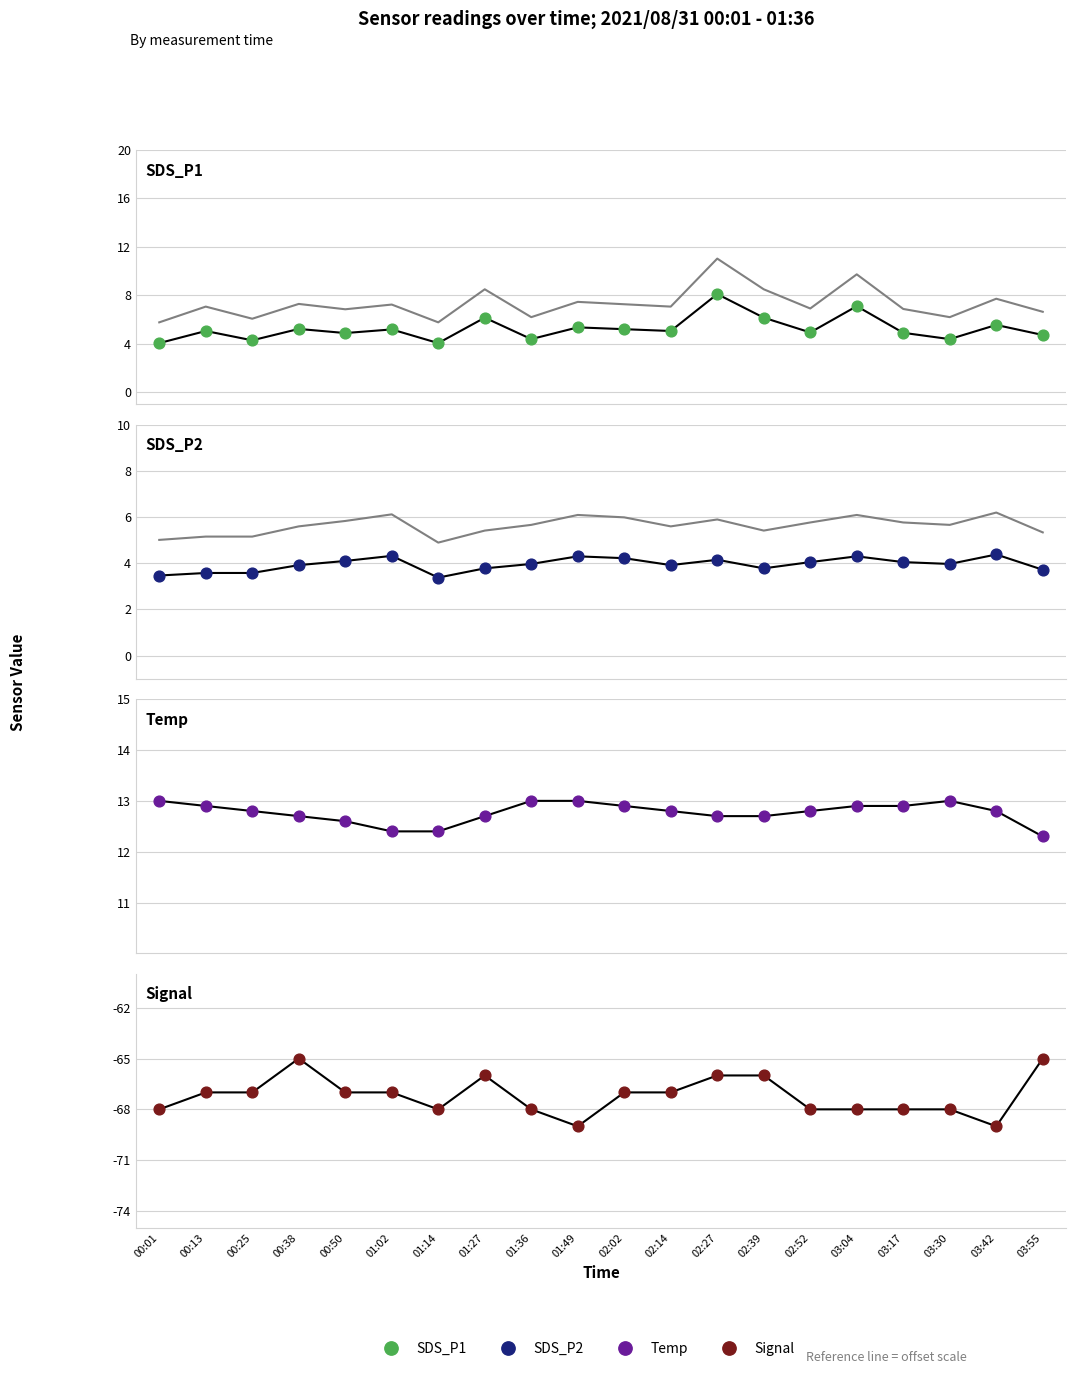

Which series contains the highest Y value?

Temp